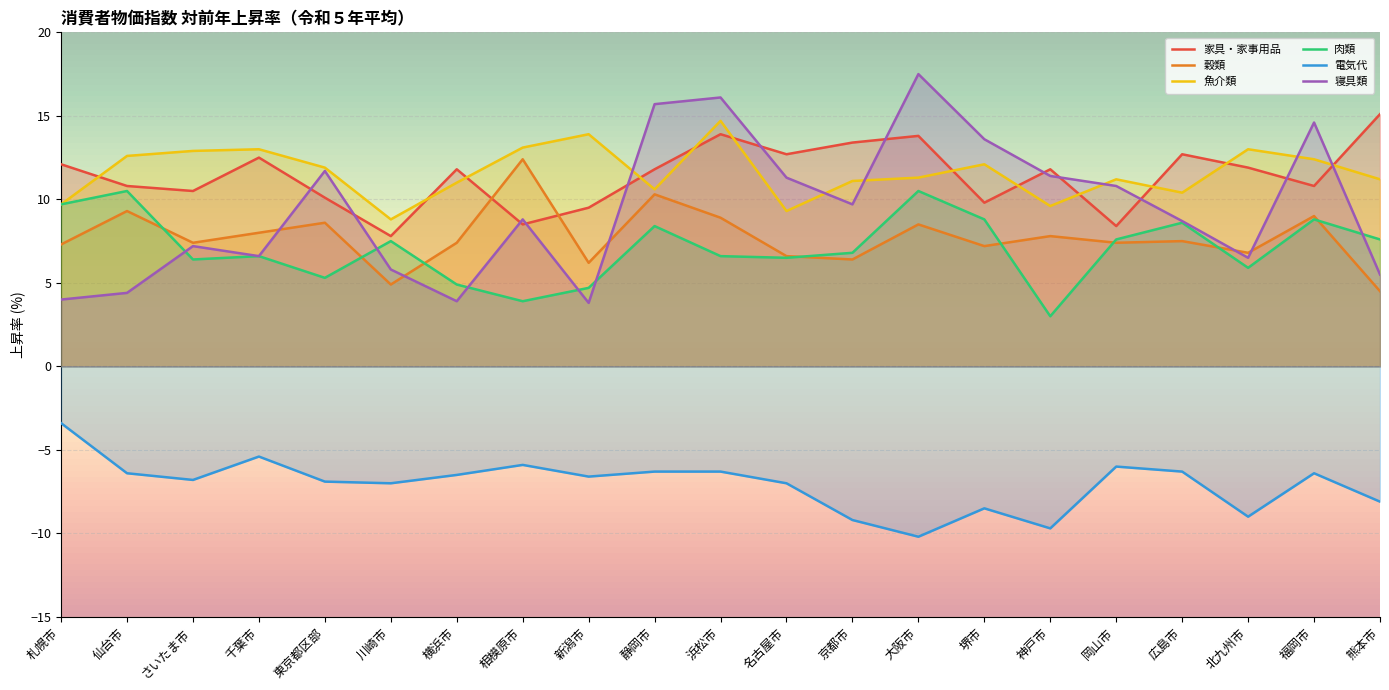

Is it true that 穀類 equals 7.4 at さいたま市?

True